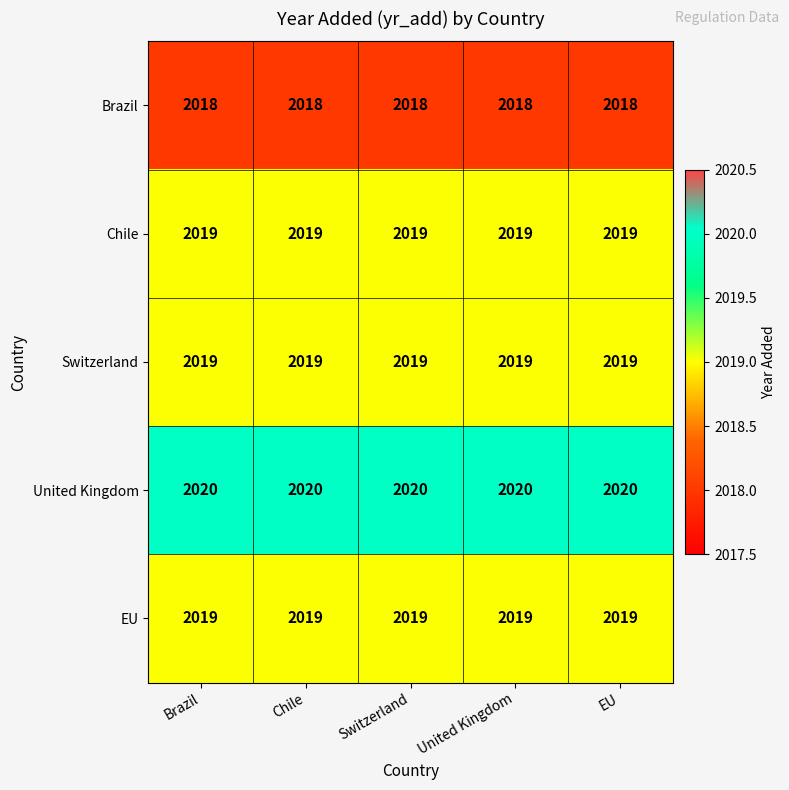

Which series has the largest total across all categories?

United Kingdom